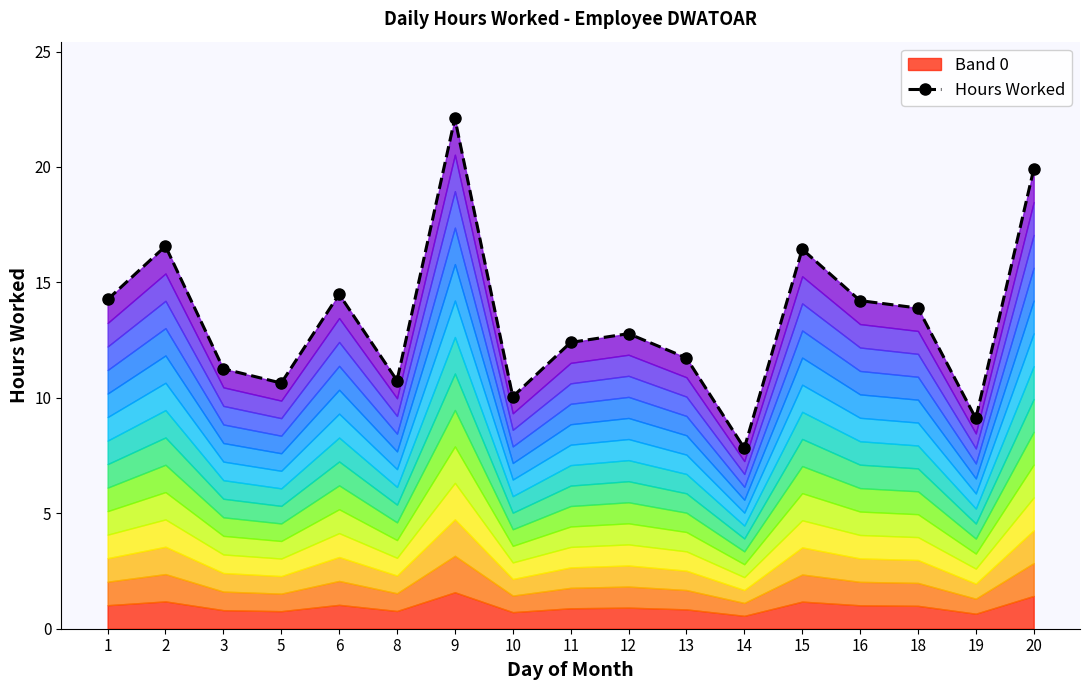

What is the sum of the values at 10 and 2?

26.6